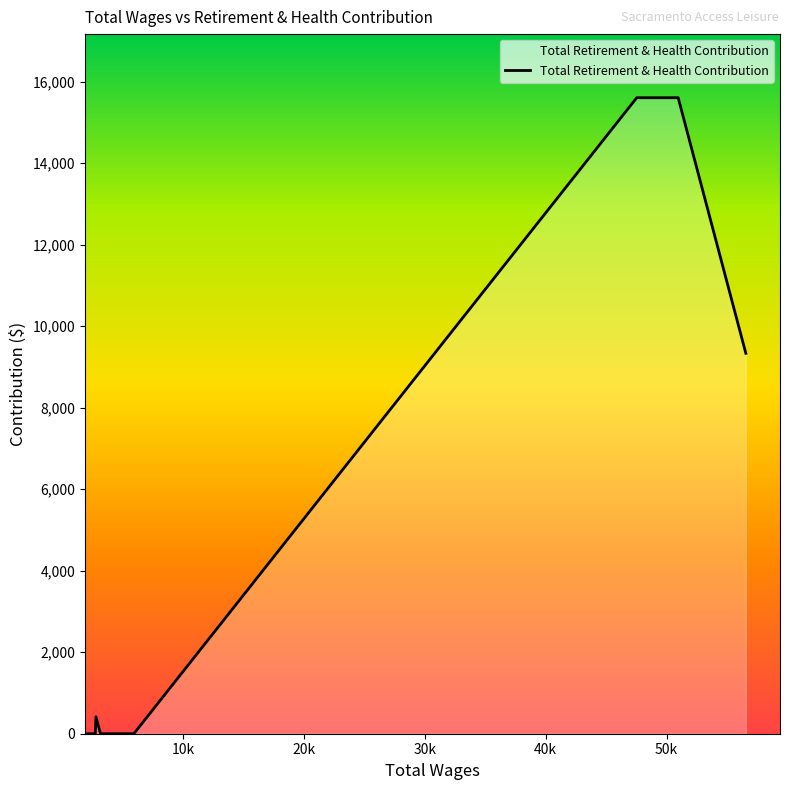

What is the difference between the maximum and minimum values?

15605